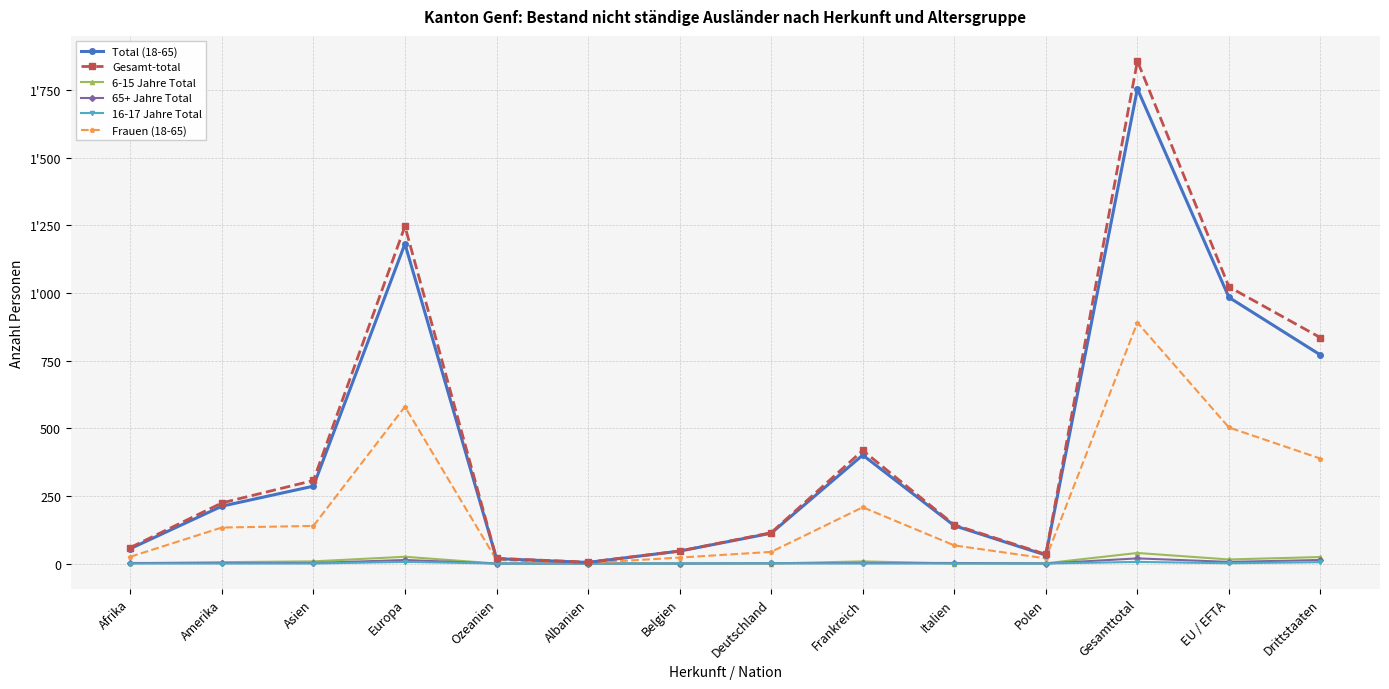

Is the value of 65+ Jahre Total at Asien greater than the value of Total (18-65) at Deutschland?

No